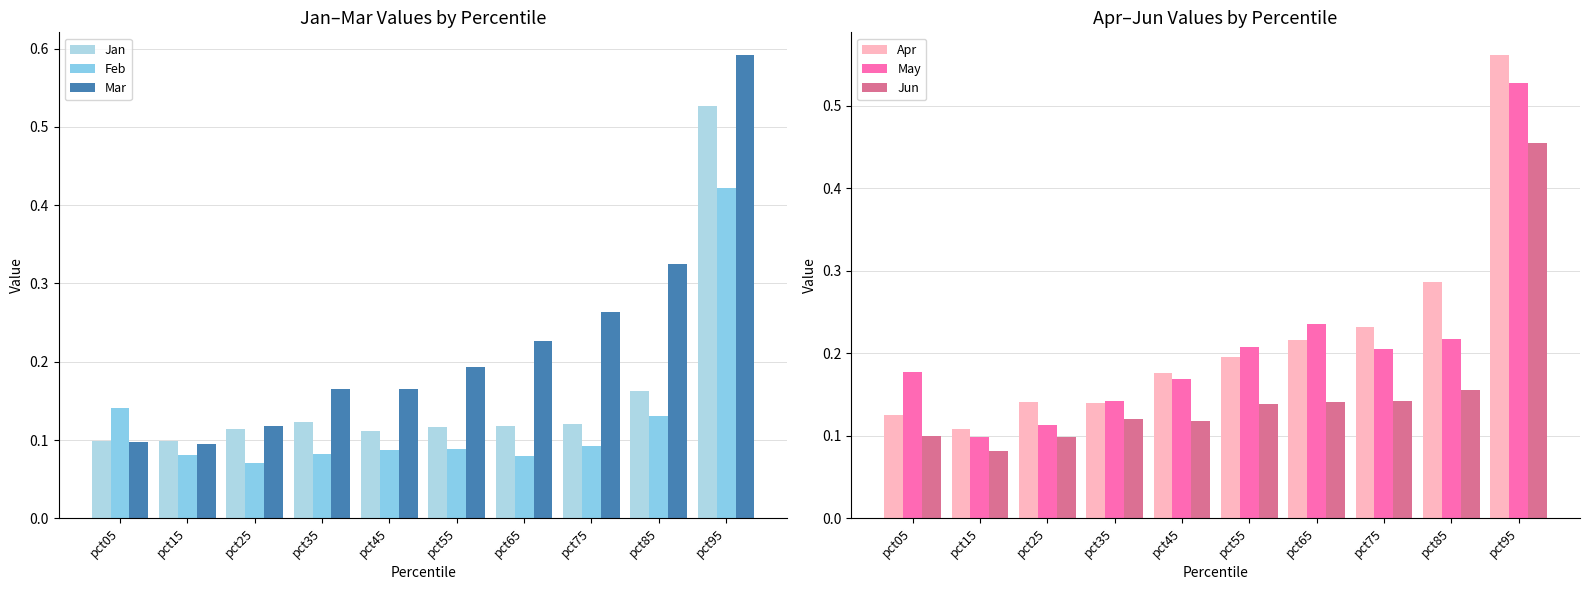

Which category has the lowest value in the Mar series?

pct15